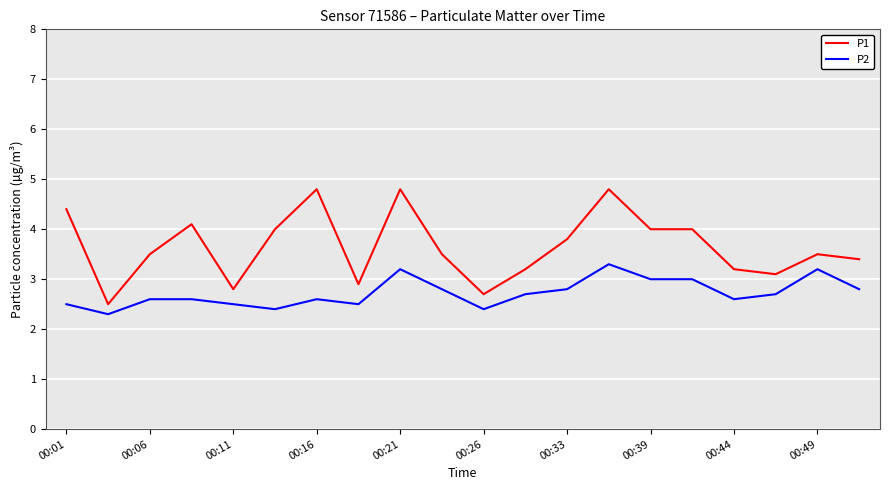

Which series has the largest range (max minus min)?

P1